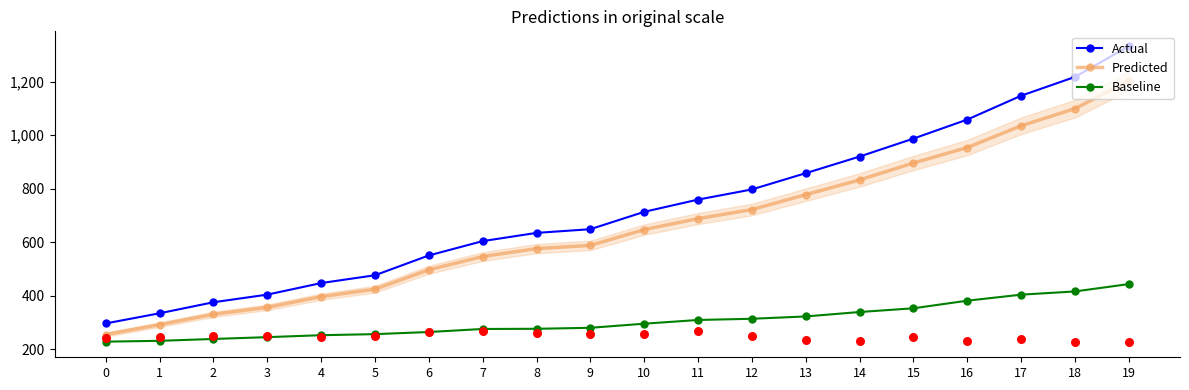

What are all the series names shown in the legend?

Actual, Predicted, Baseline